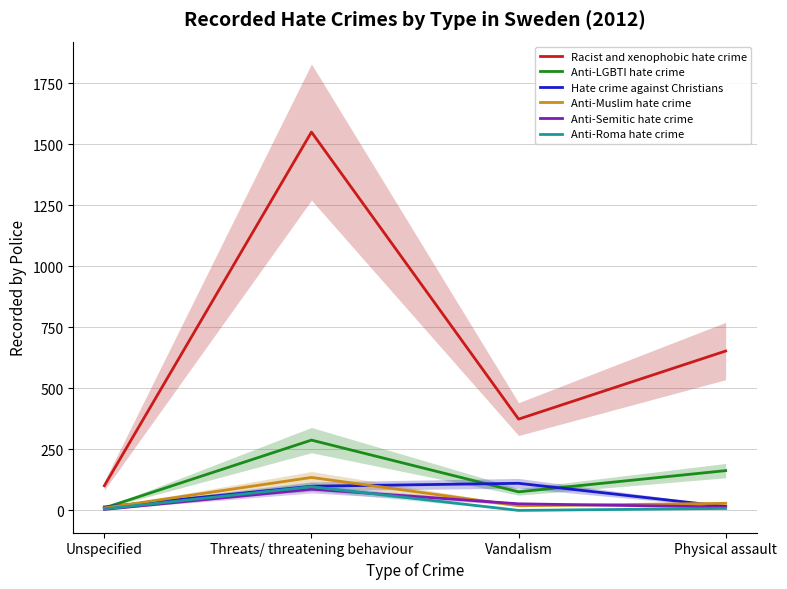

What are all the series names shown in the legend?

Racist and xenophobic hate crime, Anti-LGBTI hate crime, Hate crime against Christians, Anti-Muslim hate crime, Anti-Semitic hate crime, Anti-Roma hate crime